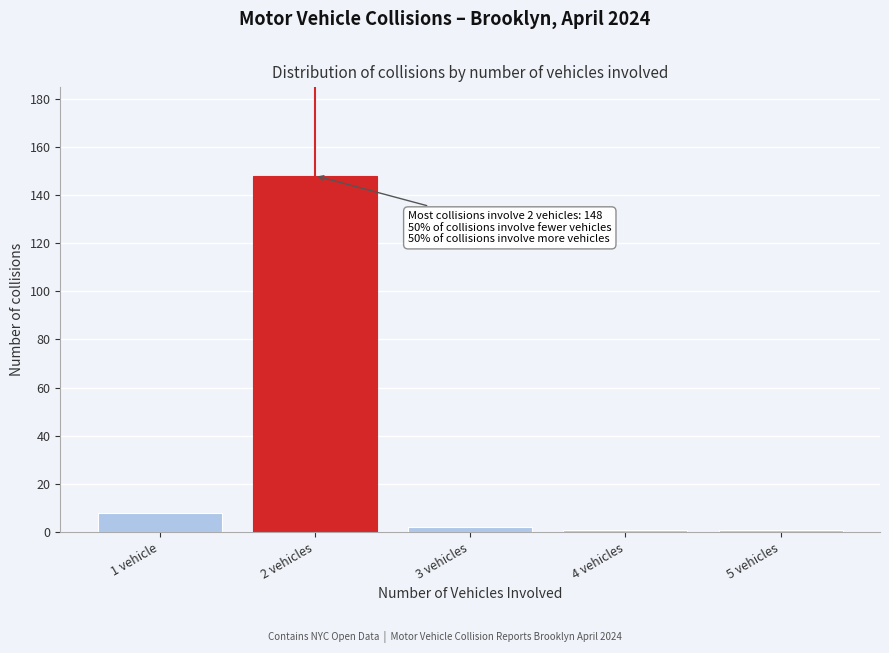

Reading right to left, list all the values displayed in this chart.

1	1	2	148	8